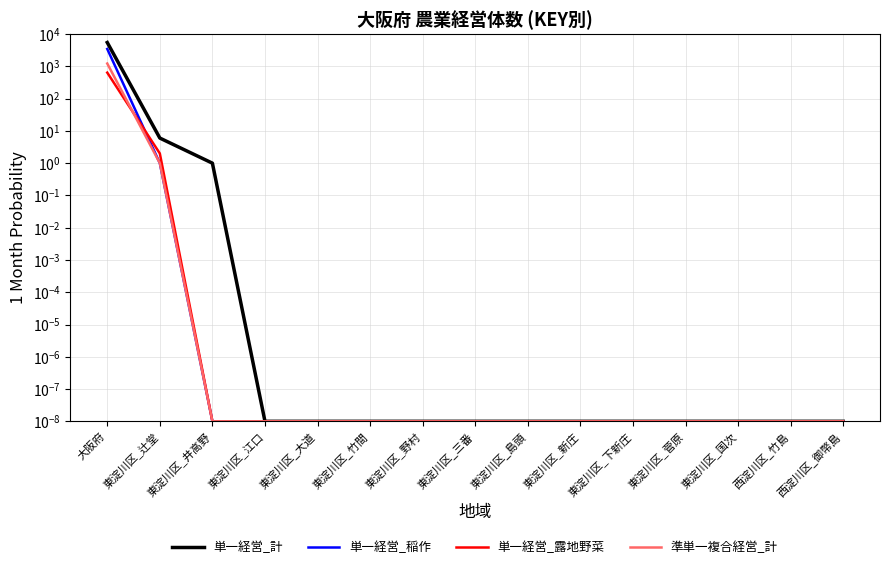

What is the approximate value of 単一経営_計 at 東淀川区_井高野?

1.0